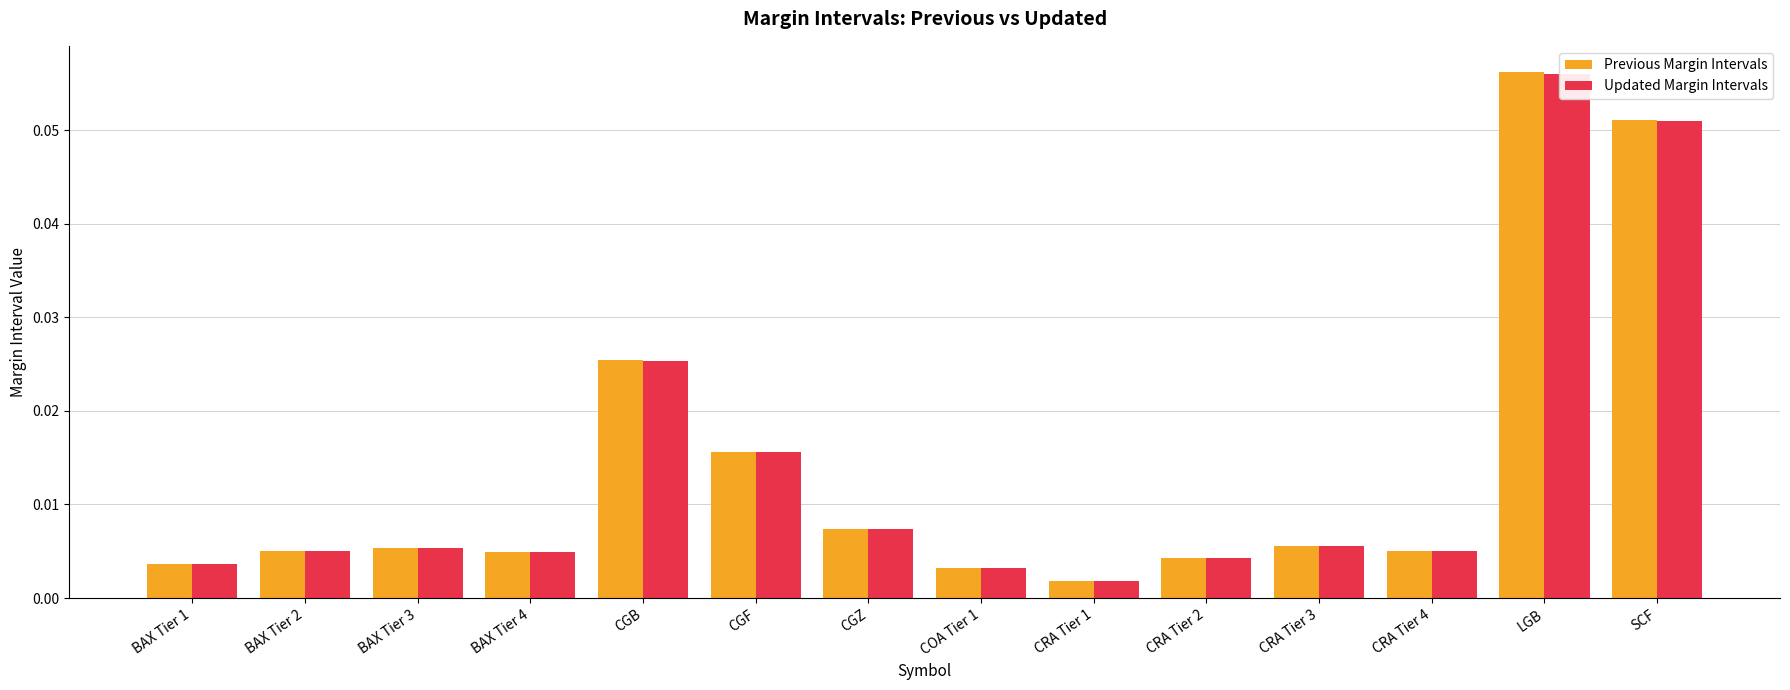

How many groups of bars are there?

14